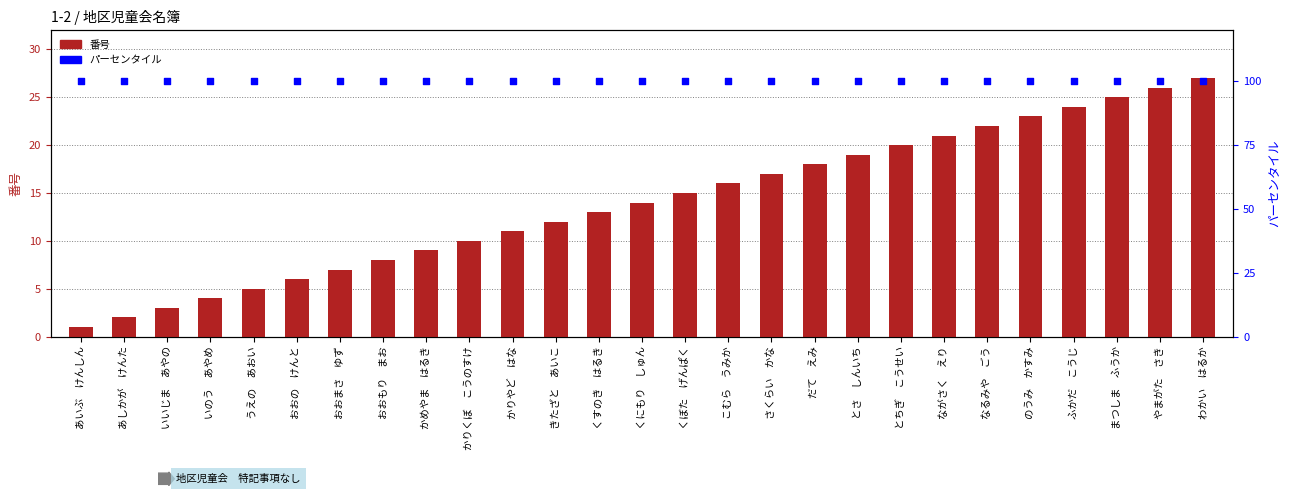

At how many categories does at least one series exceed 76?

27